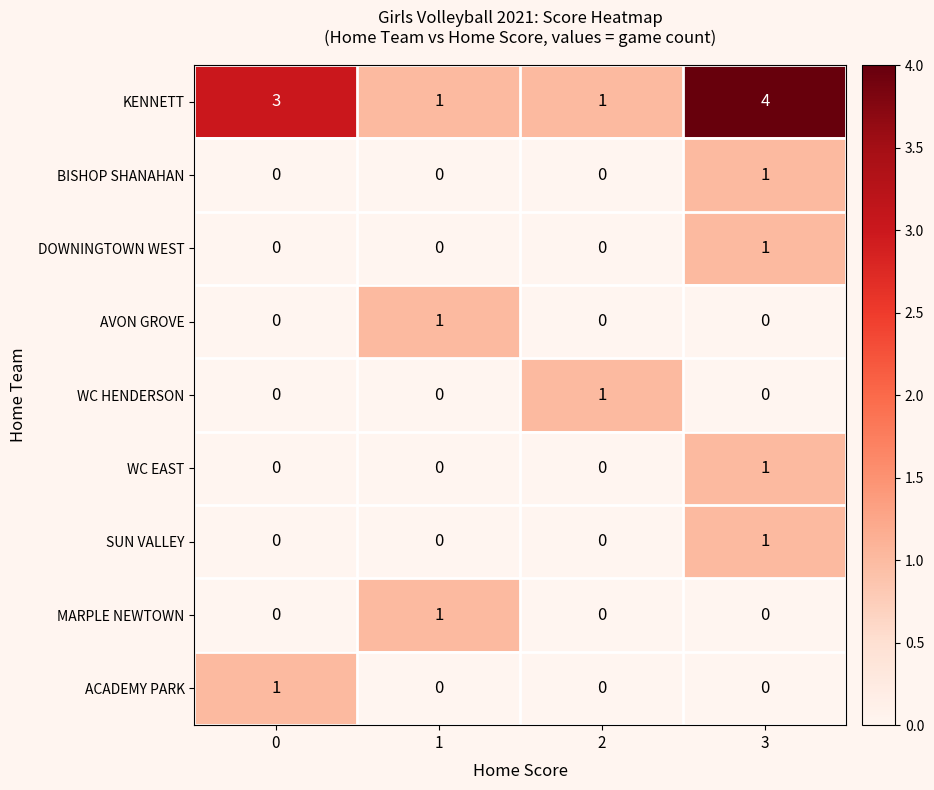

Which series has the widest spread of values?

KENNETT